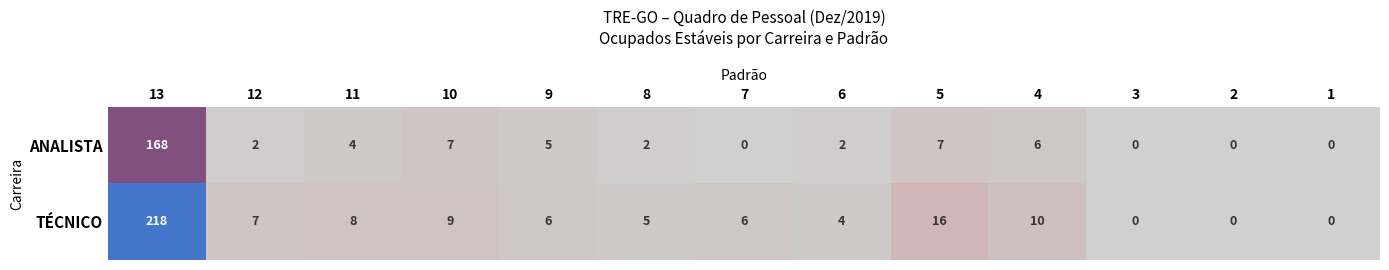

What is the difference between the maximum and minimum values in the ANALISTA series?

168